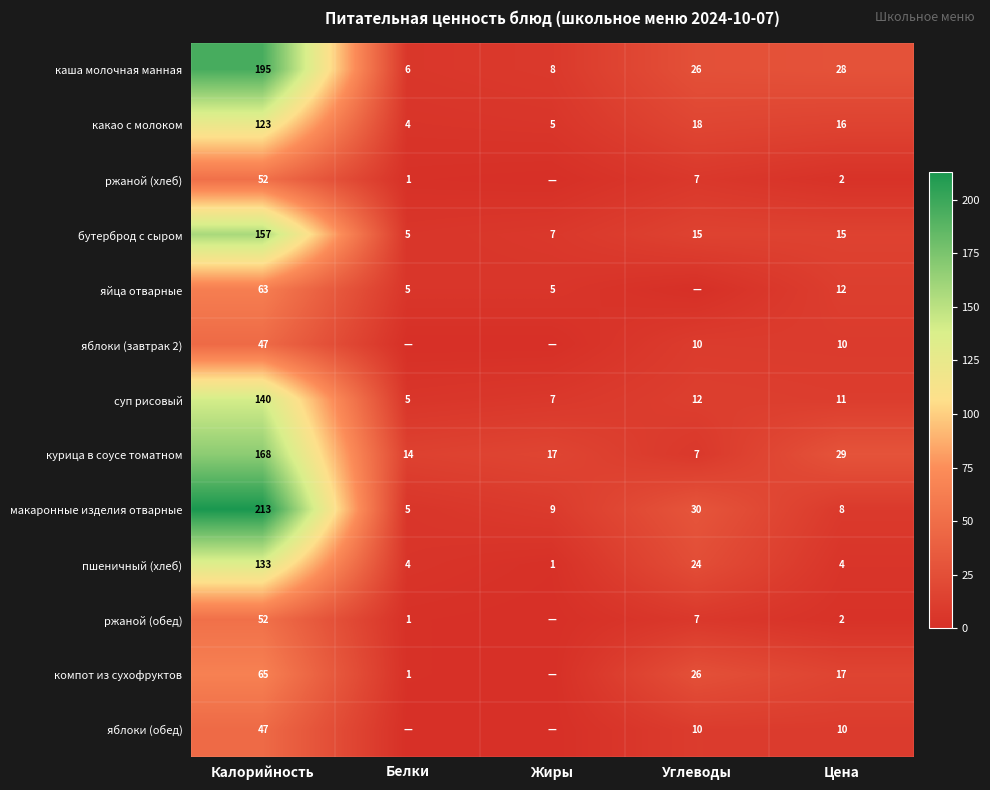

What is the sum of all бутерброд с сыром values?

199